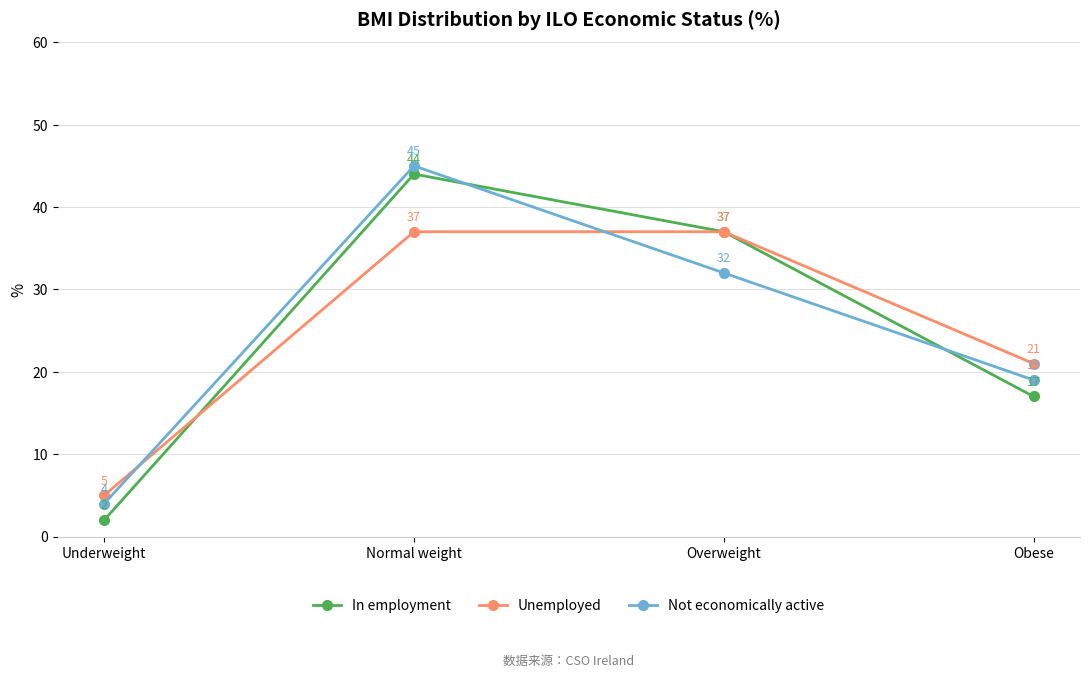

Does the chart display data point markers on the line(s)?

Yes